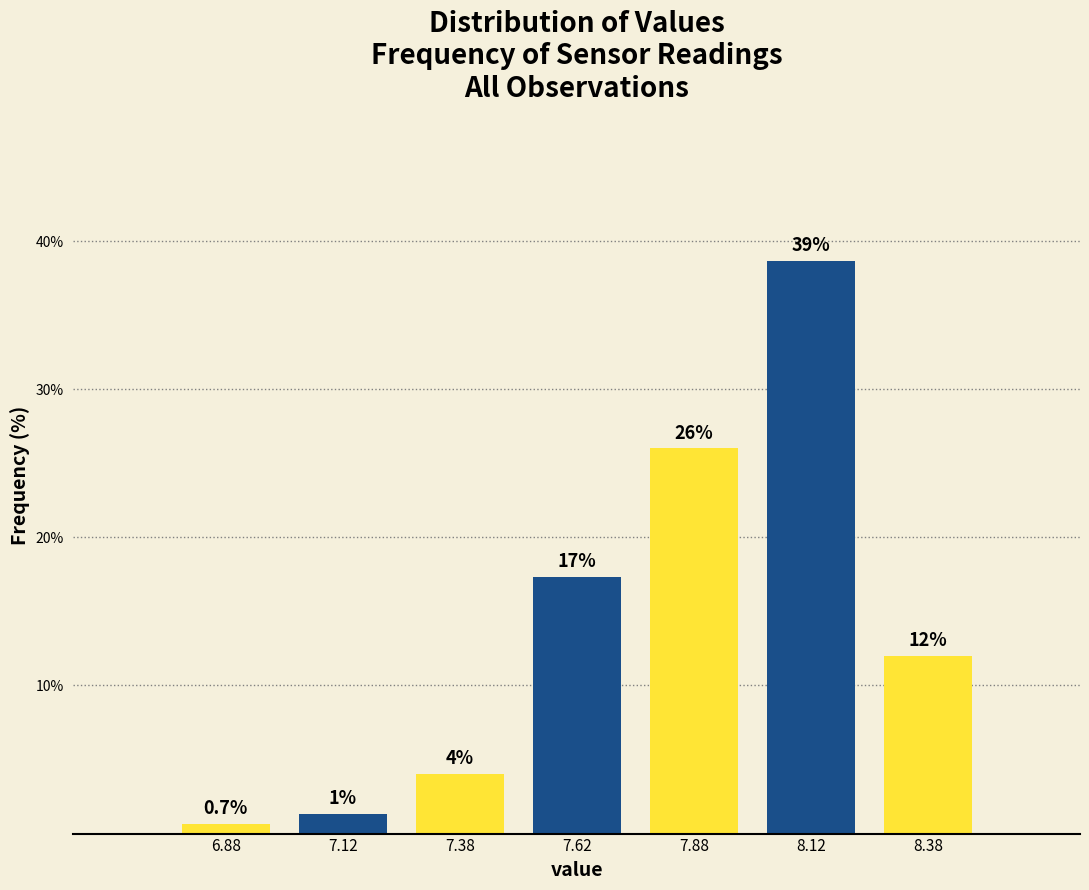

Over which range of the x-axis is the bar tallest?

8.00 to 8.25